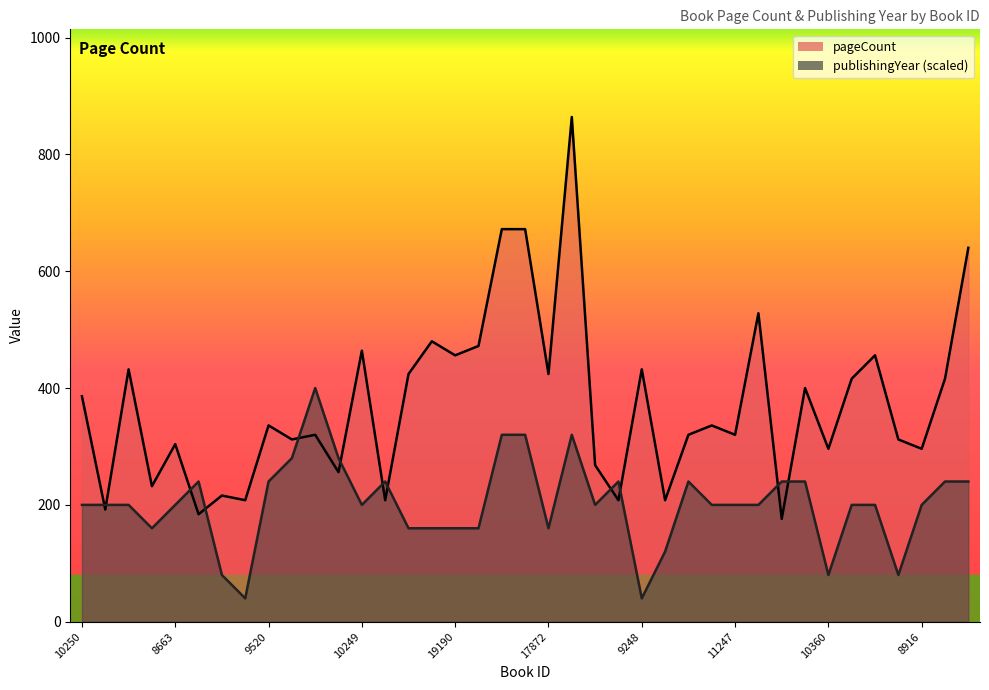

At which label does pageCount reach its peak?

16980